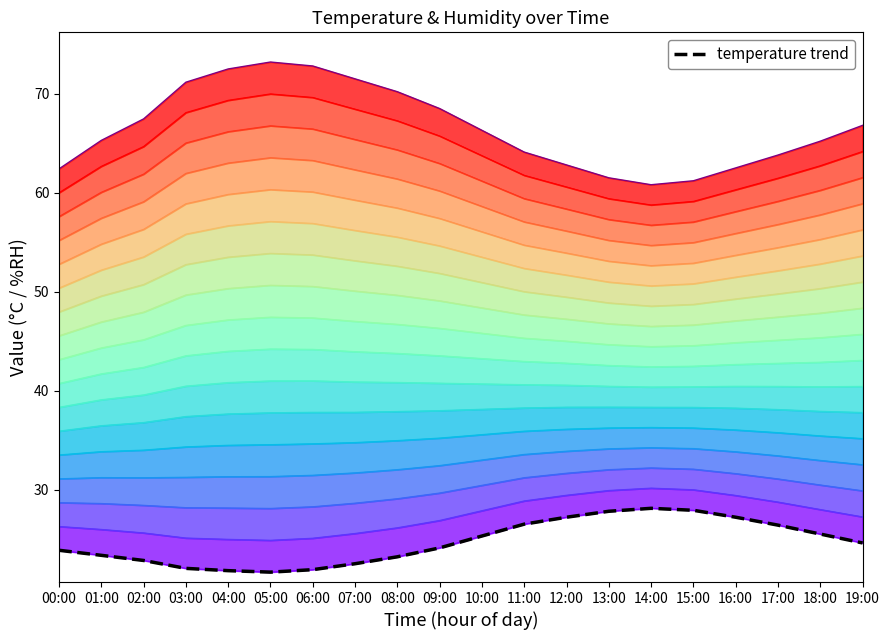

List the series in order of their peak value, highest first.

humidity upper, temperature trend